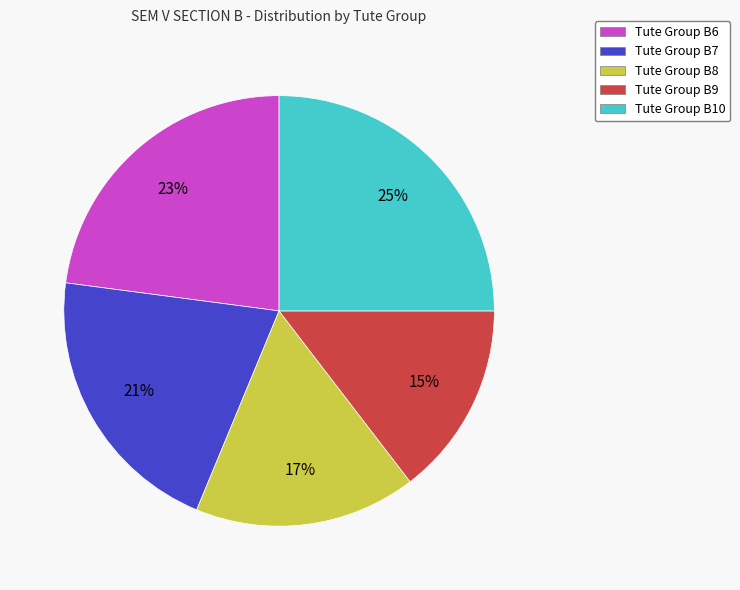

Count the number of slices in the pie.

5